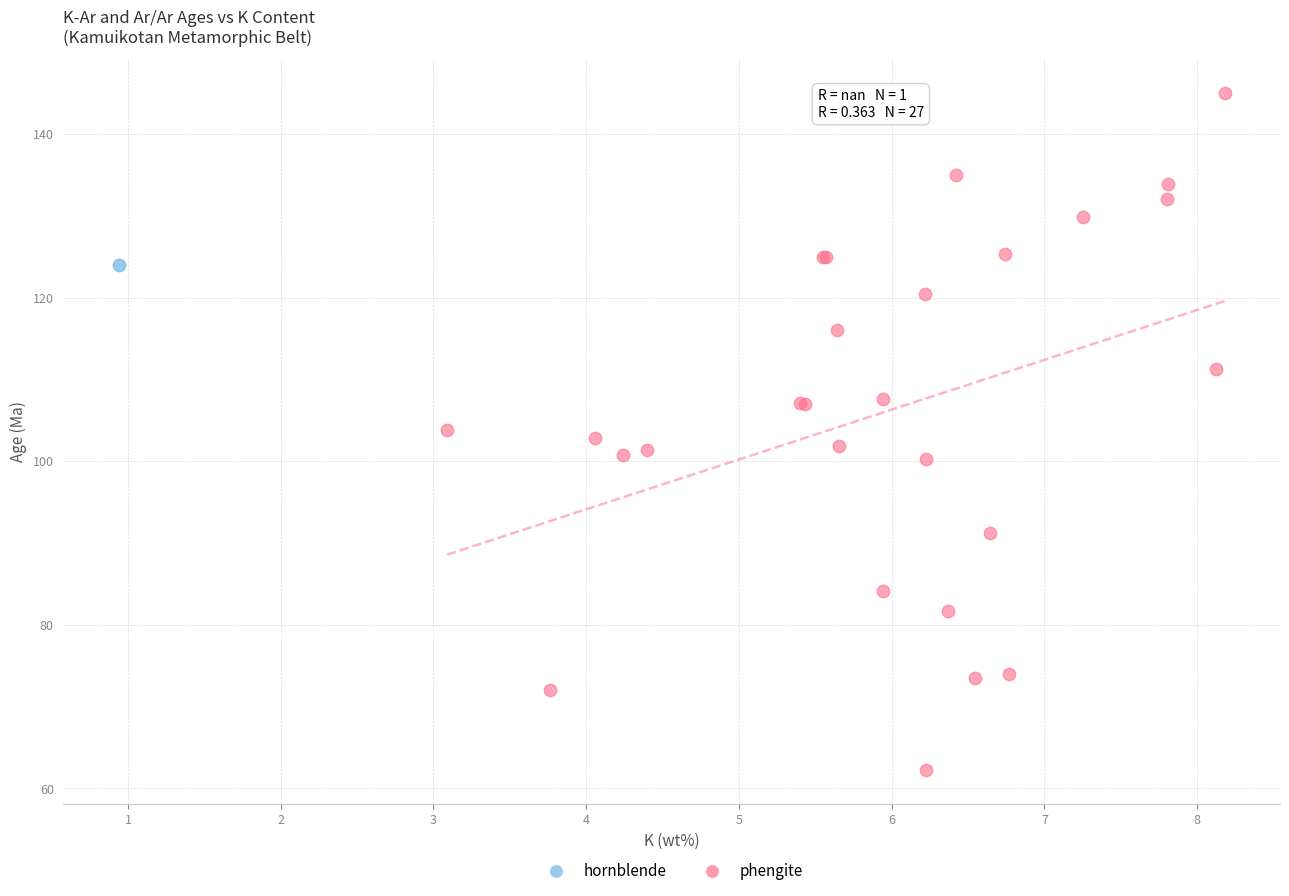

What are all the series names shown in the legend?

hornblende, phengite